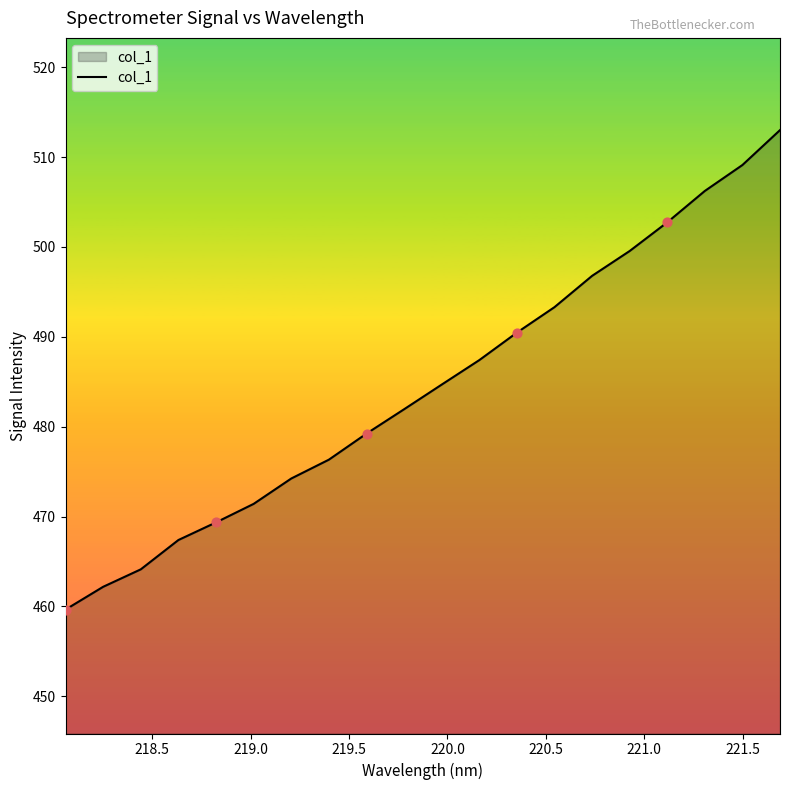

What is the greatest value displayed?

513.0